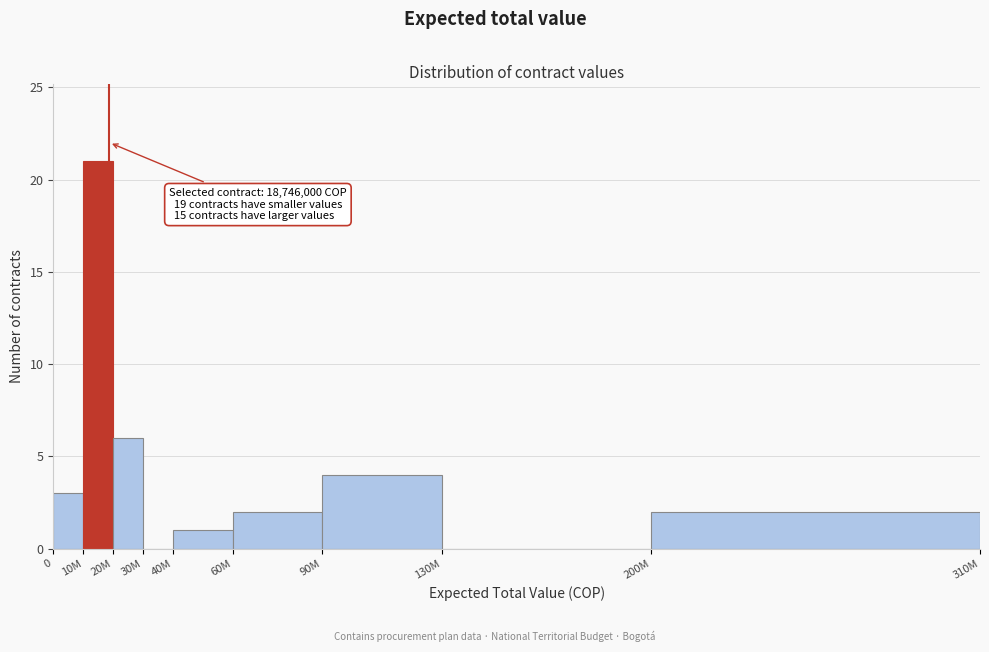

Reading right to left, list all the values displayed in this chart.

200M=2	130M=0	90M=4	60M=2	40M=1	30M=0	20M=6	10M=21	0=3